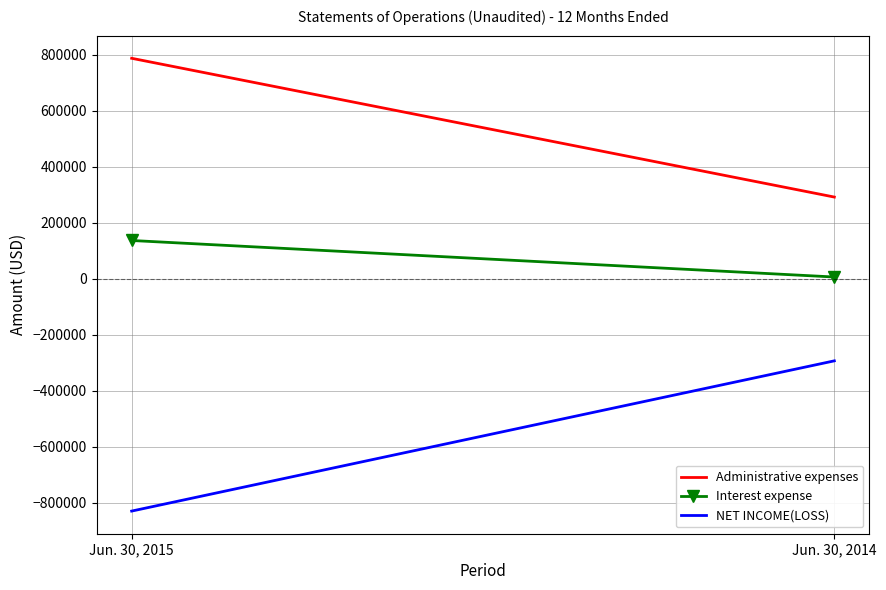

Reading left to right, list all the values displayed in this chart.

Administrative expenses: 788224	292185
Interest expense: 136943	6422
NET INCOME(LOSS): -830221	-293228